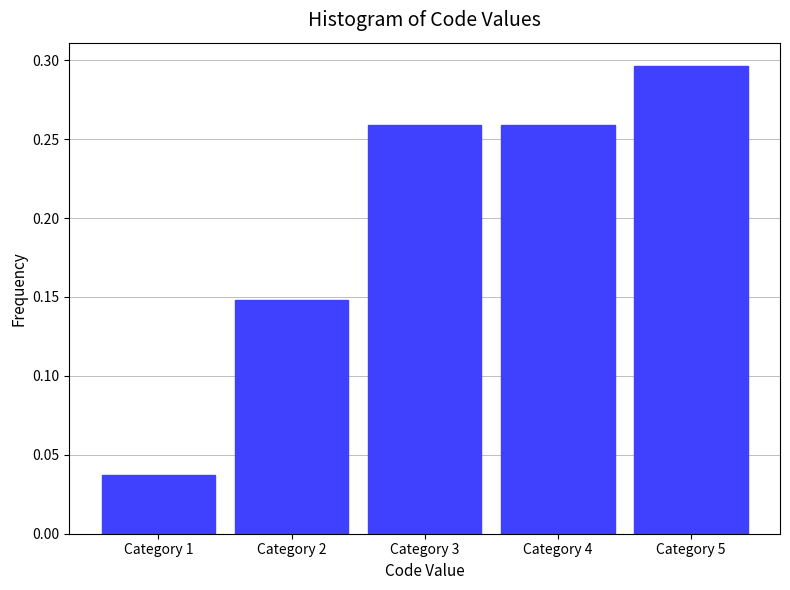

Between Category 4 and Category 2, which is larger?

Category 4